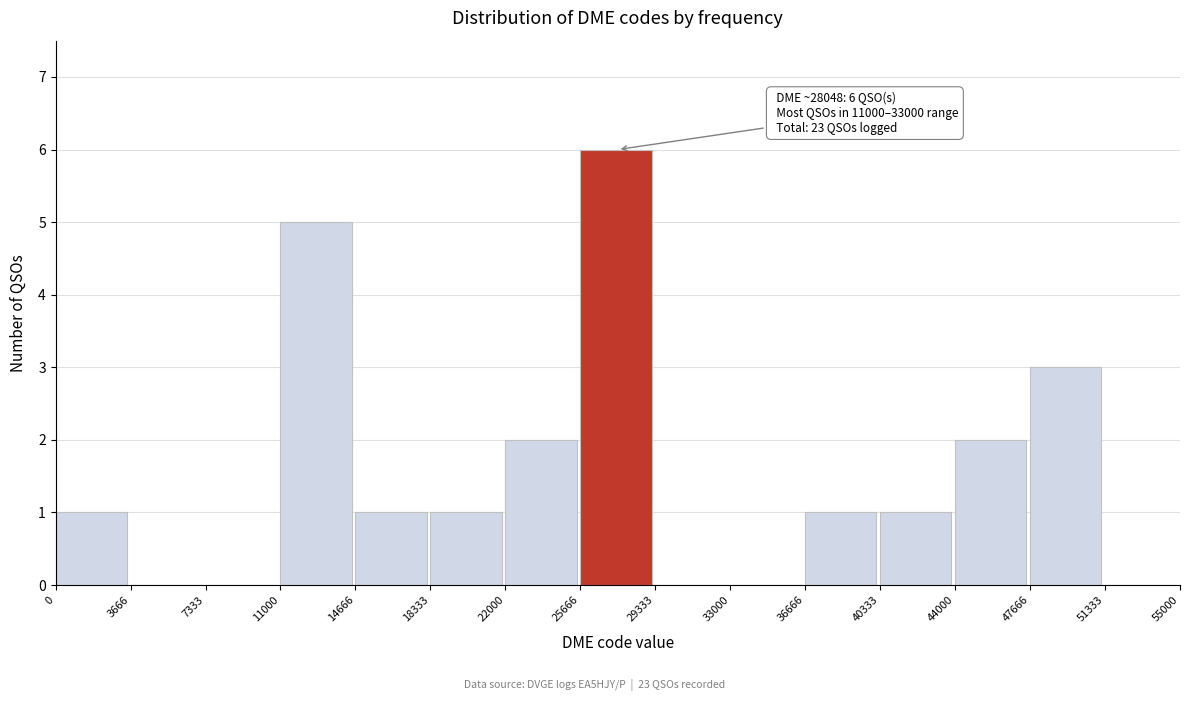

Which range on the x-axis has the tallest bar?

25666 to 29333